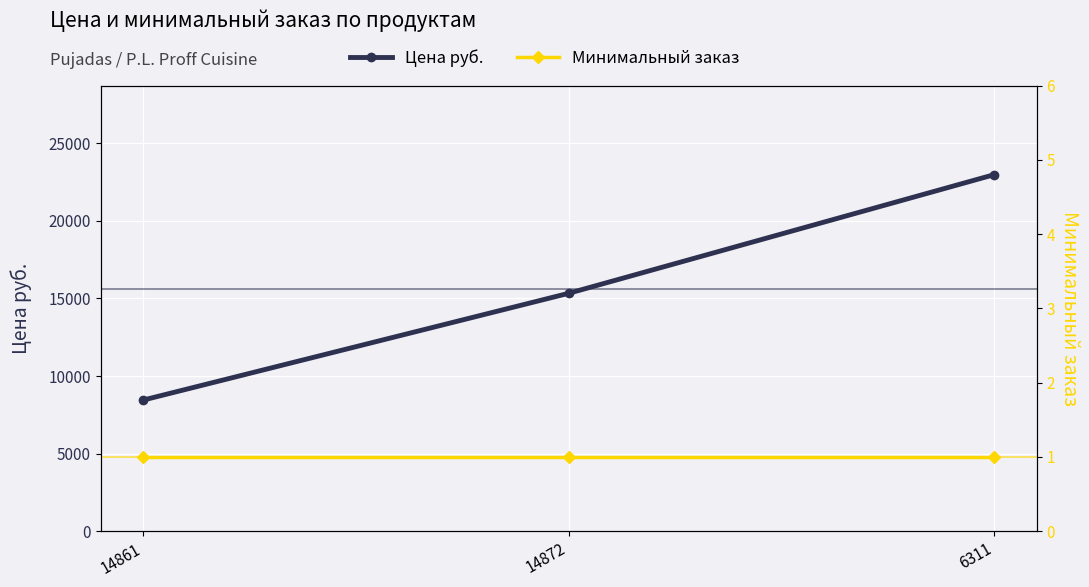

At which label does Цена руб. first exceed 15330?

6311